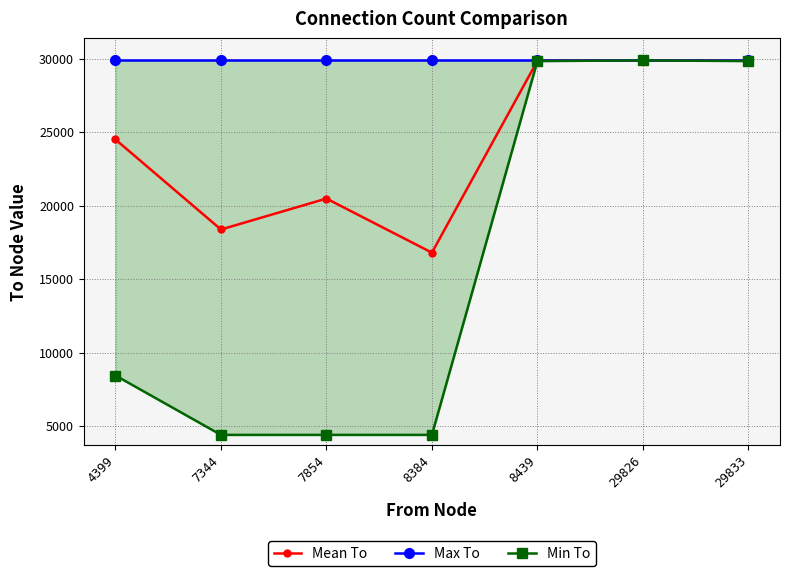

Which series has the largest total across all categories?

Max To